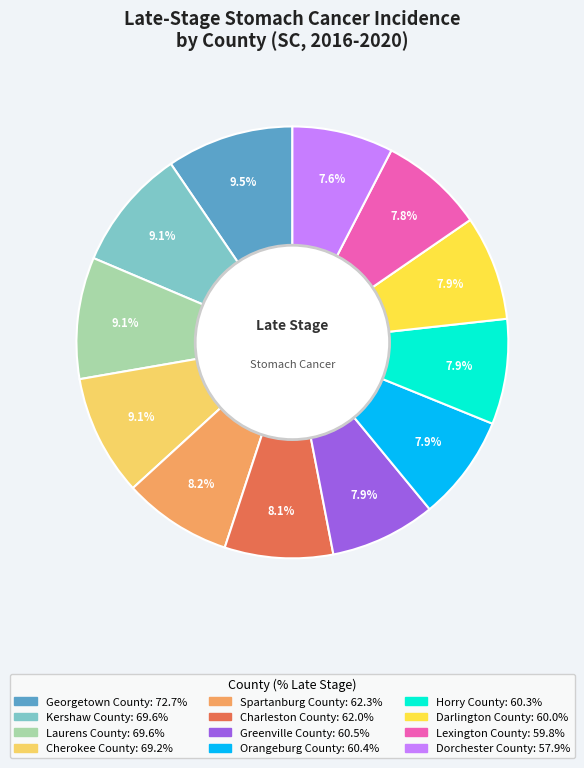

How much of the chart is everything except Lexington County?

92.2%